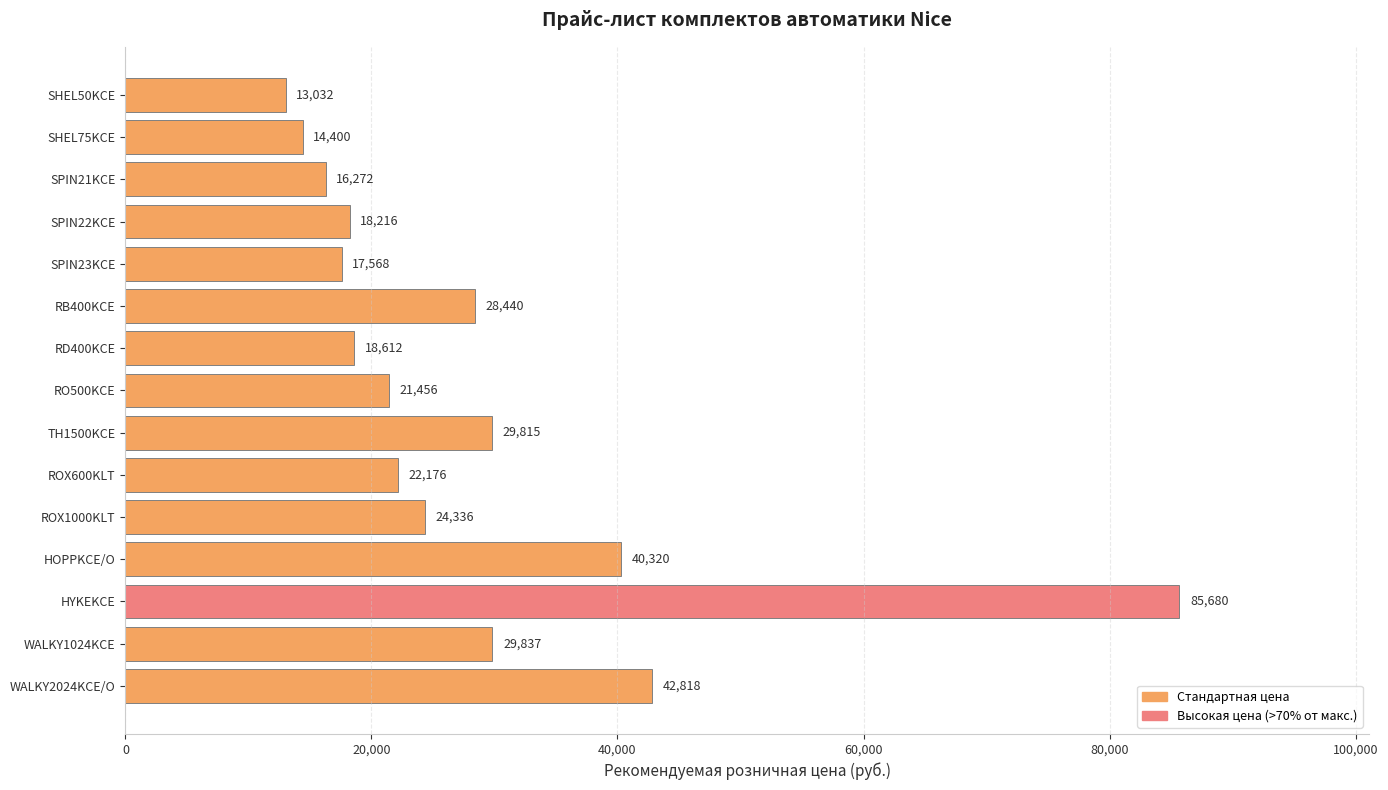

Which has a higher value, RB400KCE or RO500KCE?

RB400KCE